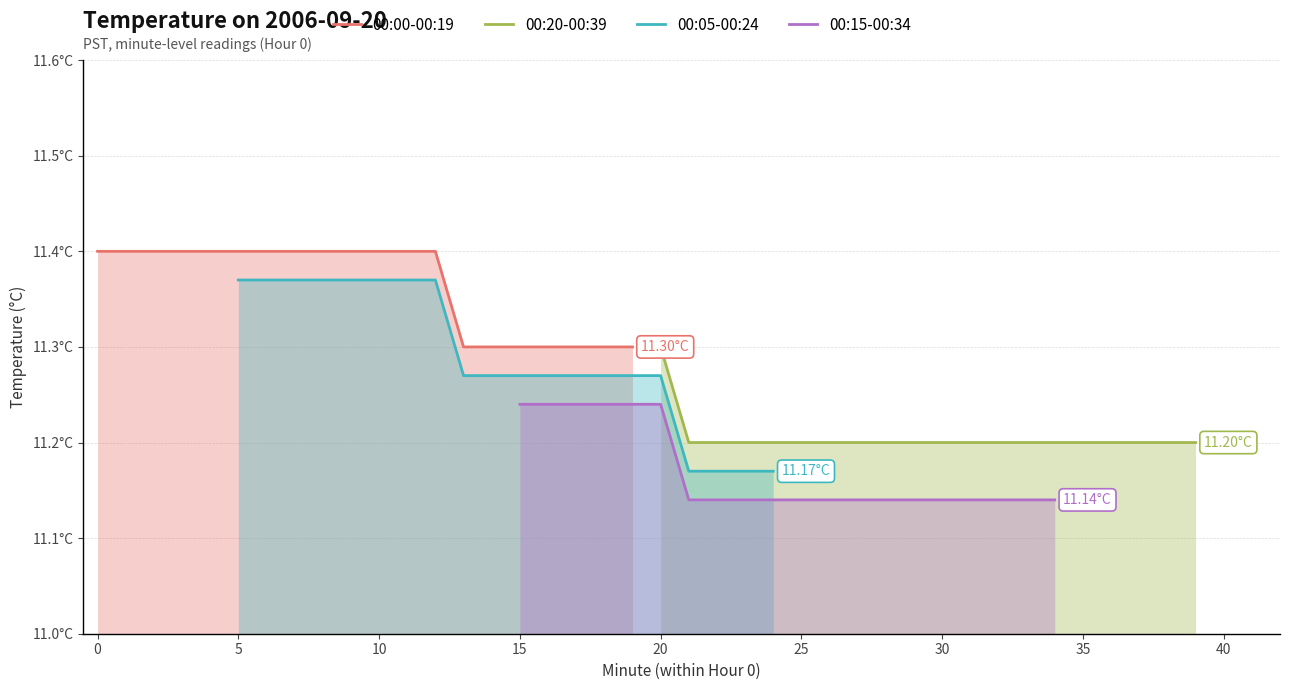

True or false: 00:05-00:24 and 00:15-00:34 cross at least once.

False